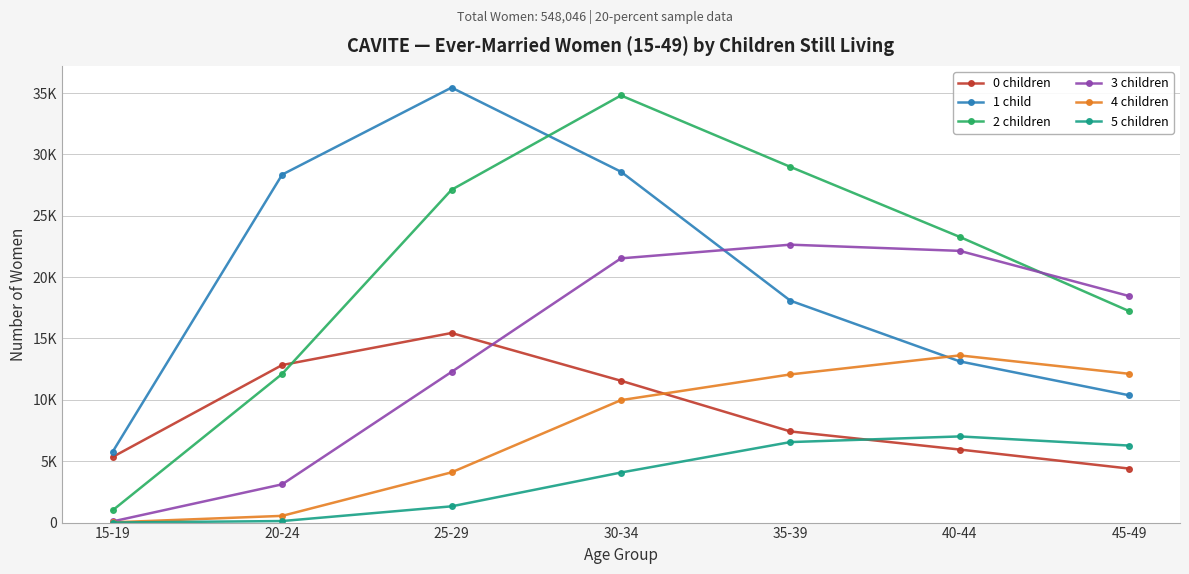

Rank the series by their maximum value, from highest to lowest.

1 child, 2 children, 3 children, 0 children, 4 children, 5 children